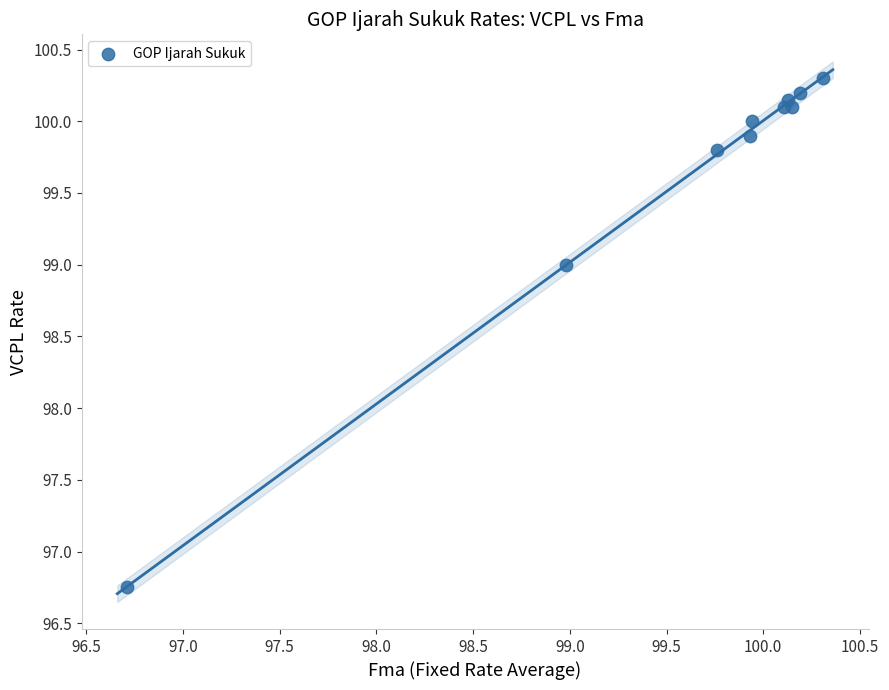

What Y value in the scatter plot is closest to 98?

99.0